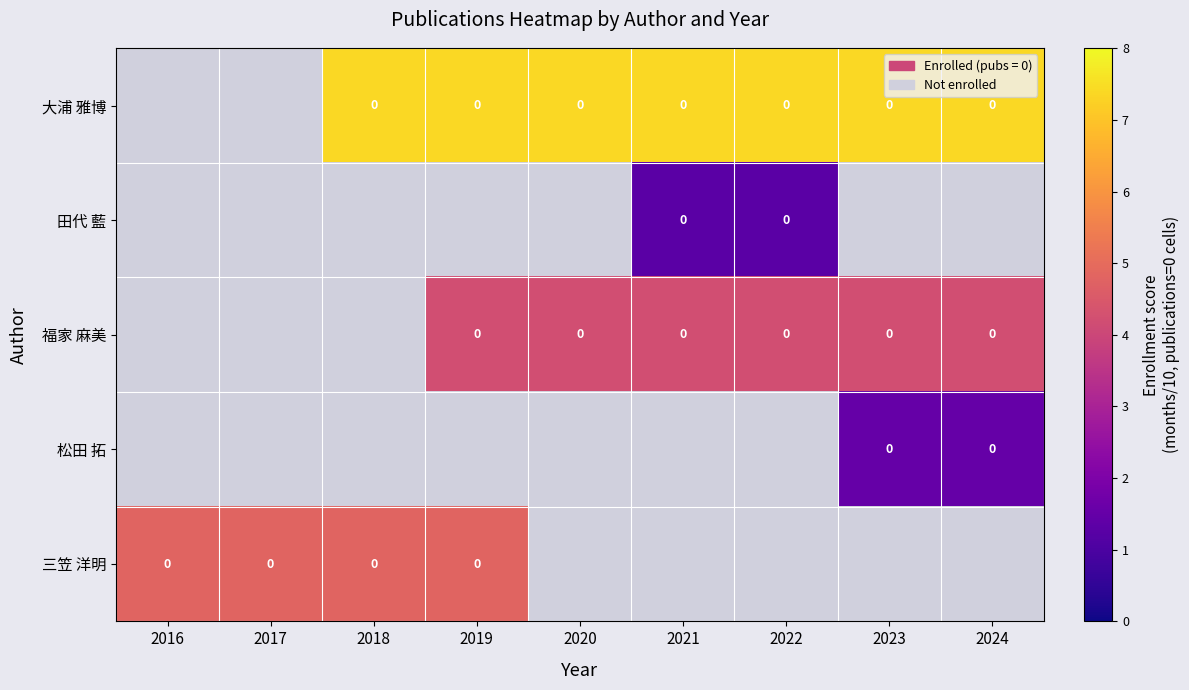

True or false: 松田 拓 has a value of 1.5 at 2024.

True